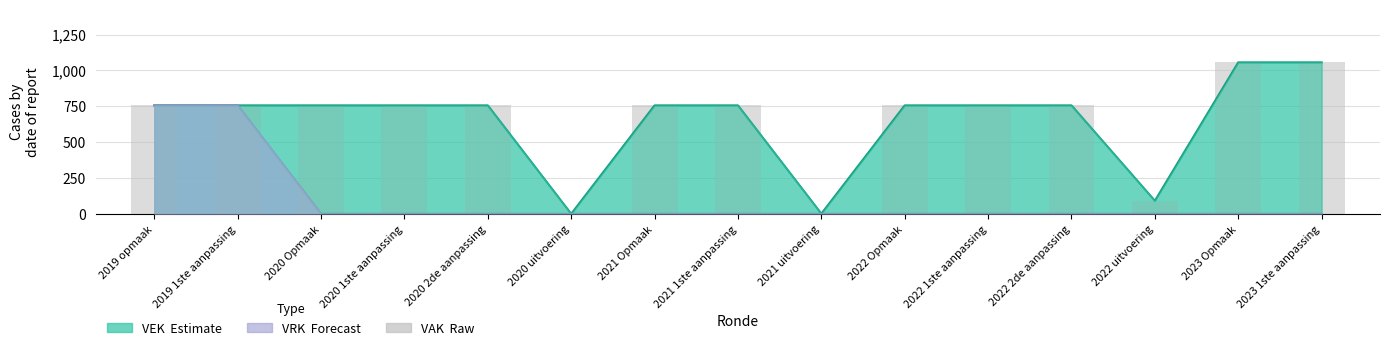

Reading right to left, what are all the values shown in this chart?

1056	1056	91	756	756	756	1	756	756	0	756	756	756	756	756